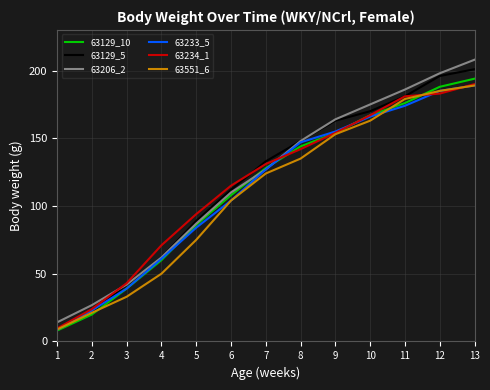

List the labels in order of 63129_5 value, smallest first.

1, 2, 3, 4, 5, 6, 7, 8, 9, 10, 11, 12, 13